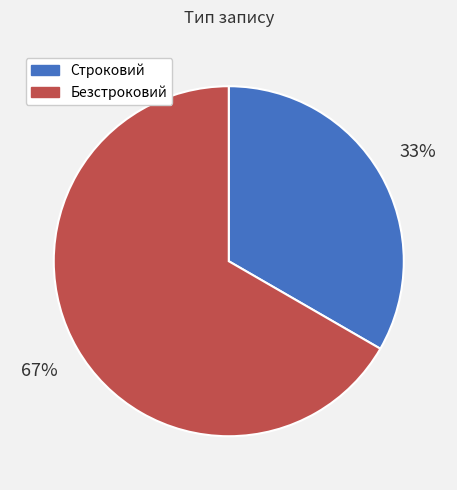

To the nearest percent, what is the average slice percentage?

50%